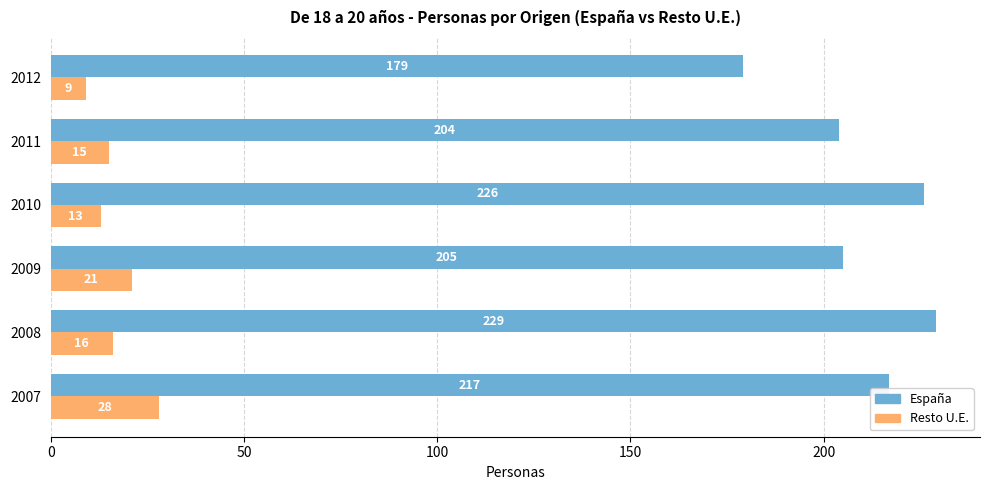

Is it true that Resto U.E. equals 14 at 2007?

False